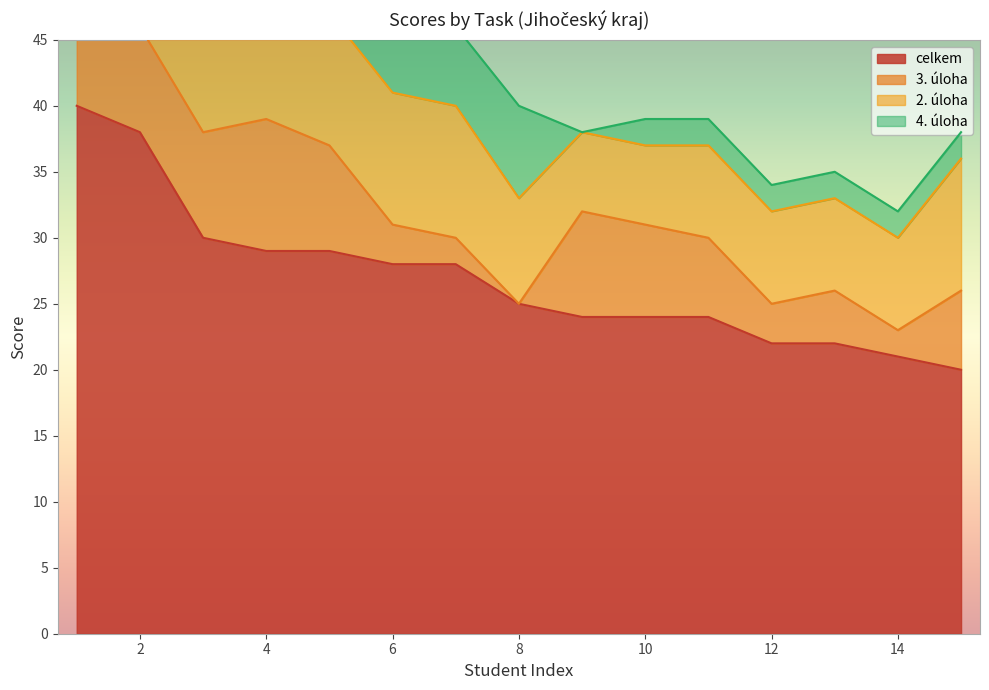

Reading right to left, extract all data points from this chart.

celkem: 20	21	22	22	24	24	24	25	28	28	29	29	30	38	40
3. úloha: 6	2	4	3	6	7	8	0	2	3	8	10	8	8	10
2. úloha: 10	7	7	7	7	6	6	8	10	10	10	10	10	10	10
4. úloha: 2	2	2	2	2	2	0	7	6	5	1	2	2	10	10